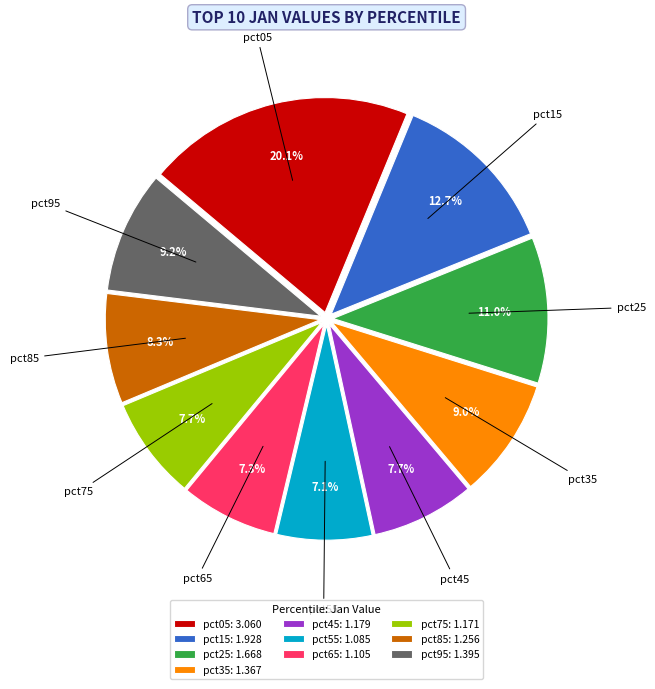

What is the ratio of the value at pct85 to the value at pct35?

0.9